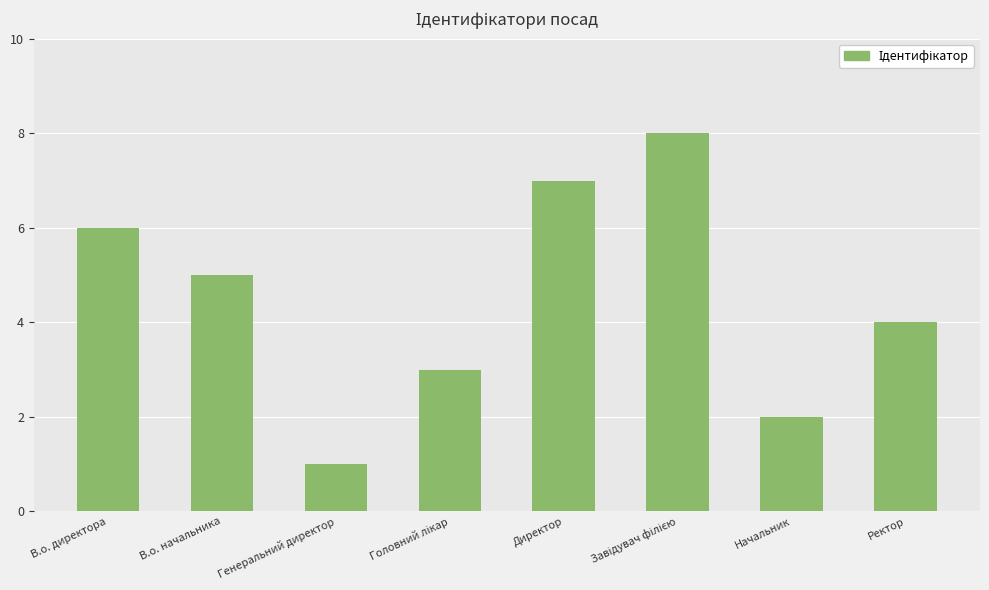

Does the chart contain stacked bars?

No